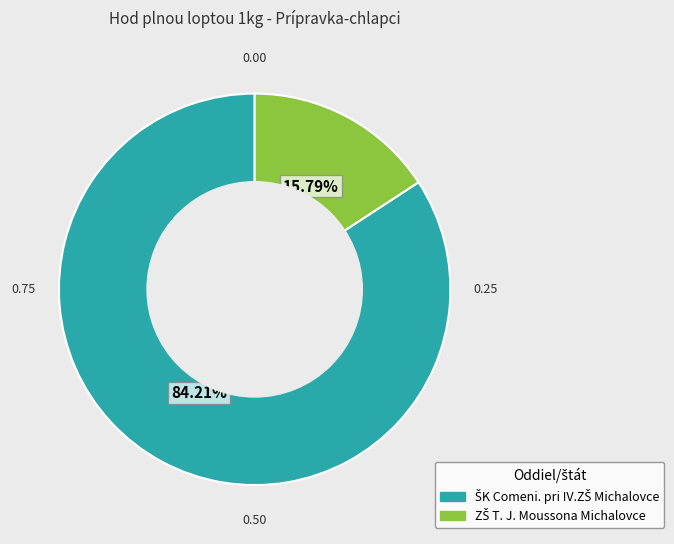

Does any single category account for the majority?

Yes